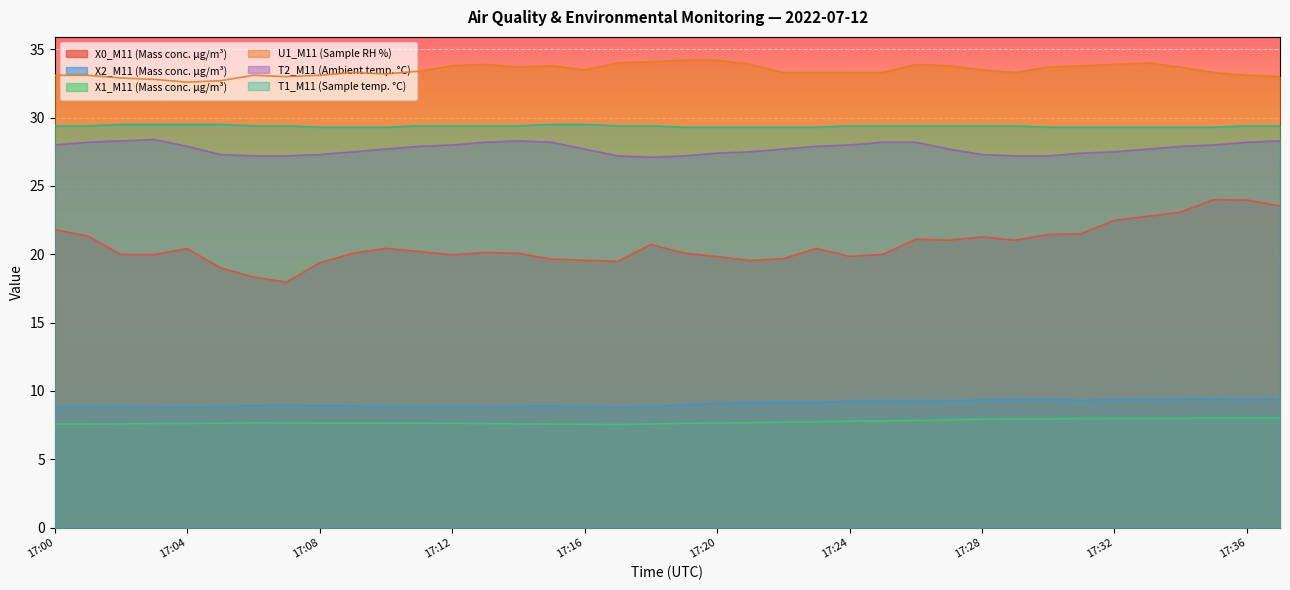

Rank the series by their maximum value, from lowest to highest.

X1_M11 (Mass conc. μg/m³), X2_M11 (Mass conc. μg/m³), X0_M11 (Mass conc. μg/m³), T2_M11 (Ambient temp. °C), T1_M11 (Sample temp. °C), U1_M11 (Sample RH %)